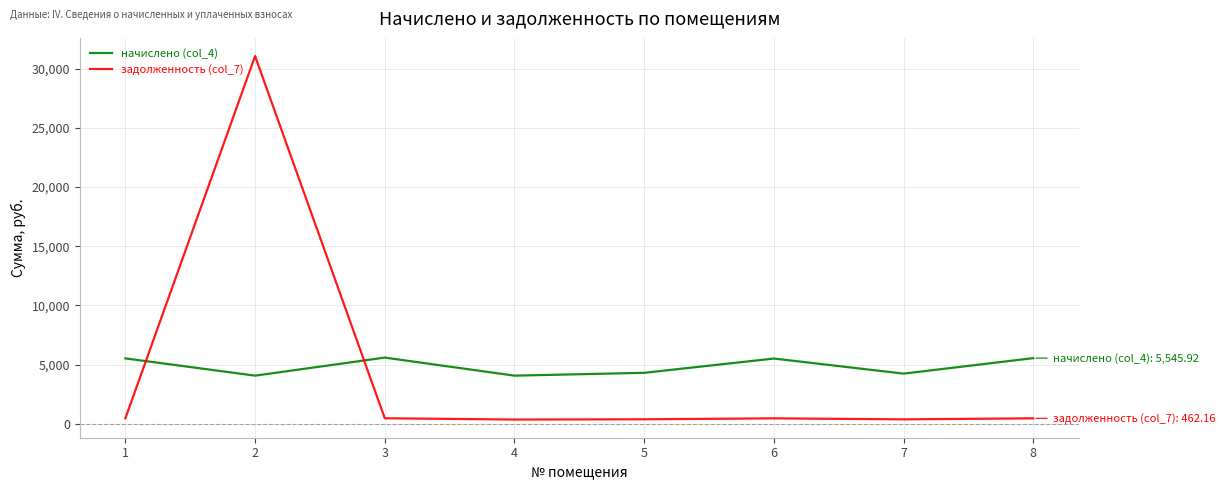

Read the начислено (col_4) value at 8.

5545.9